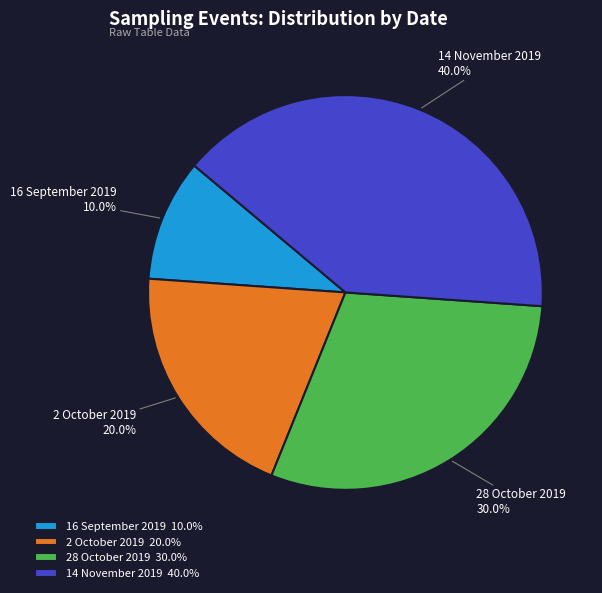

Is it true that 2 October 2019 is 30% of the pie?

False